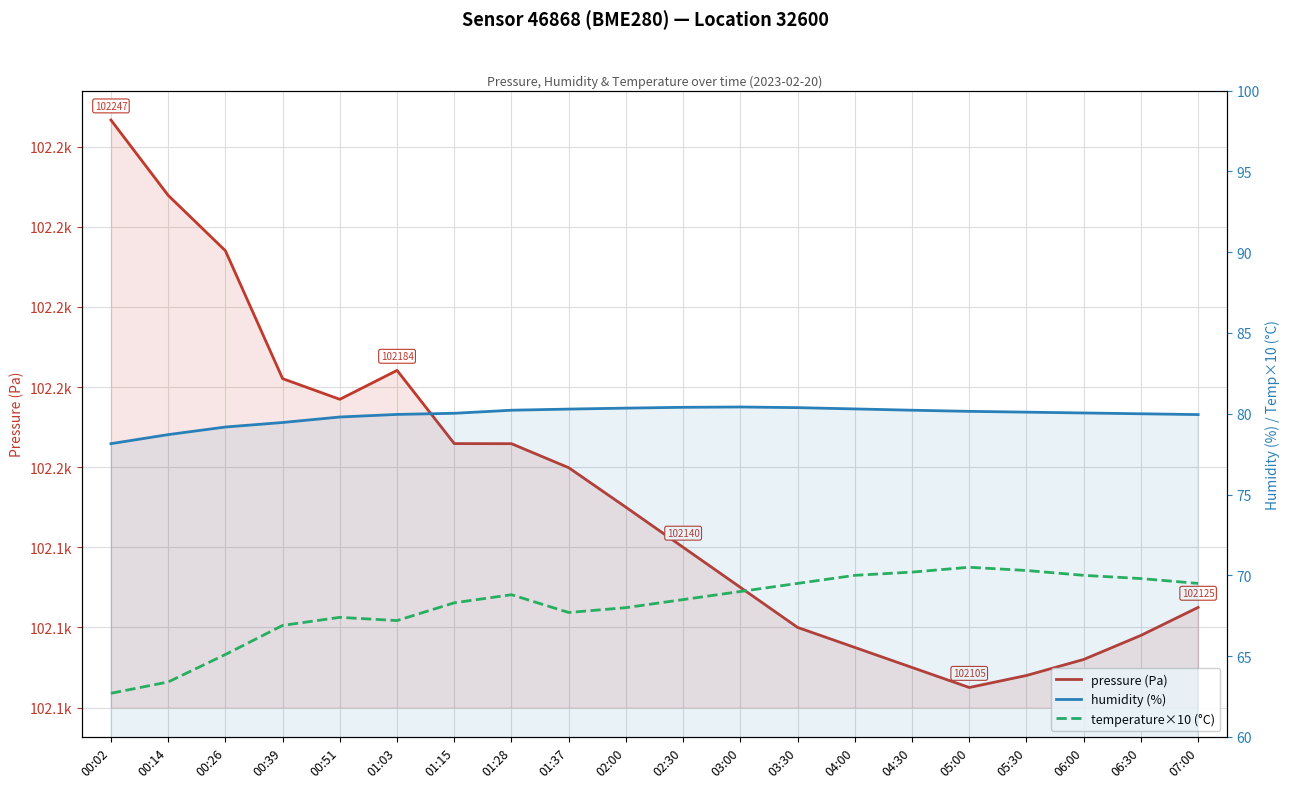

Where is temperature×10 (°C) nearest to the value 66?

00:26